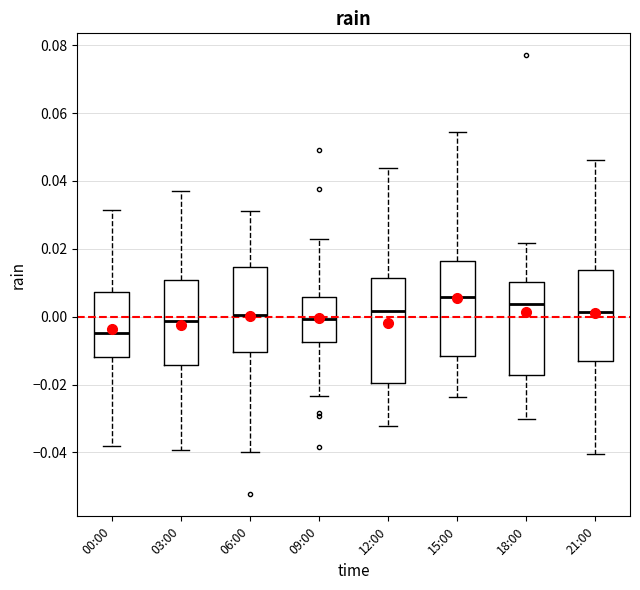

Reading left to right, read every box against the y-axis: the position of its median line, the range the box covers, and the ends of its whiskers. The values are not printed on the chart, so give them approximately, as read against the axis.

00:00: median -0.004, box -0.012 to 0.008, whiskers -0.038 to 0.032
03:00: median -0.002, box -0.014 to 0.010, whiskers -0.040 to 0.038
06:00: median 0.000, box -0.010 to 0.014, whiskers -0.040 to 0.032
09:00: median 0.000, box -0.008 to 0.006, whiskers -0.024 to 0.022
12:00: median 0.002, box -0.020 to 0.012, whiskers -0.032 to 0.044
15:00: median 0.006, box -0.012 to 0.016, whiskers -0.024 to 0.054
18:00: median 0.004, box -0.018 to 0.010, whiskers -0.030 to 0.022
21:00: median 0.002, box -0.014 to 0.014, whiskers -0.040 to 0.046